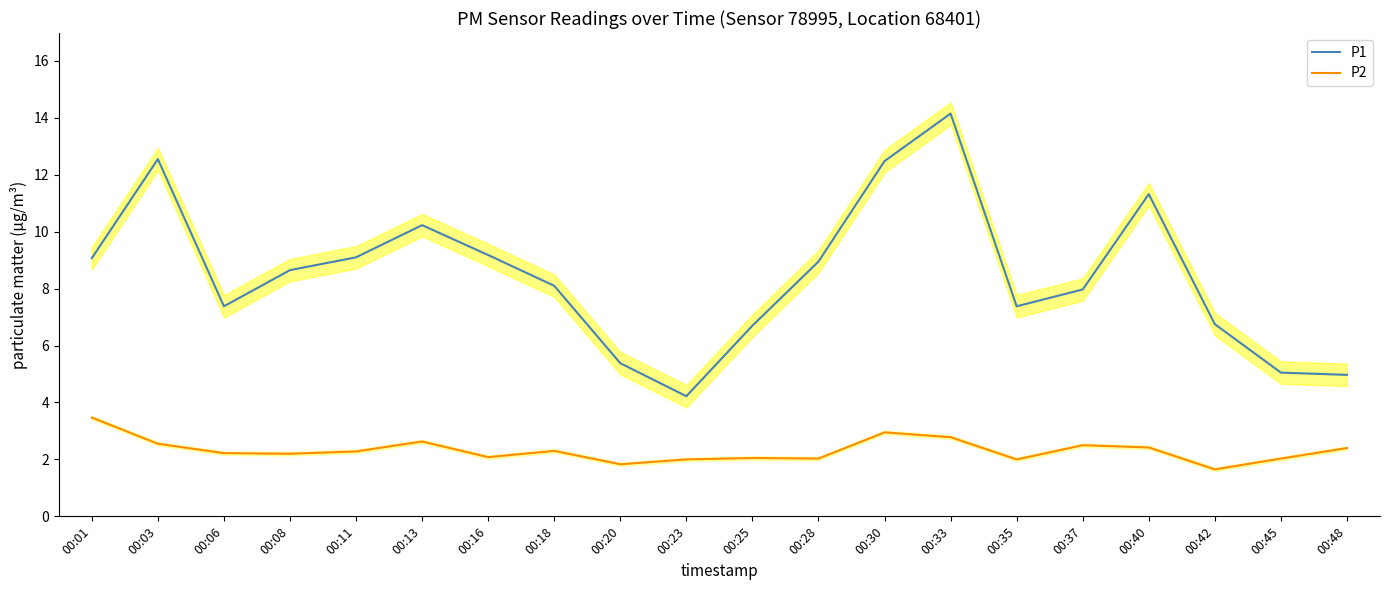

What is the sum of the P1 values at 00:18 and 00:01?

17.2